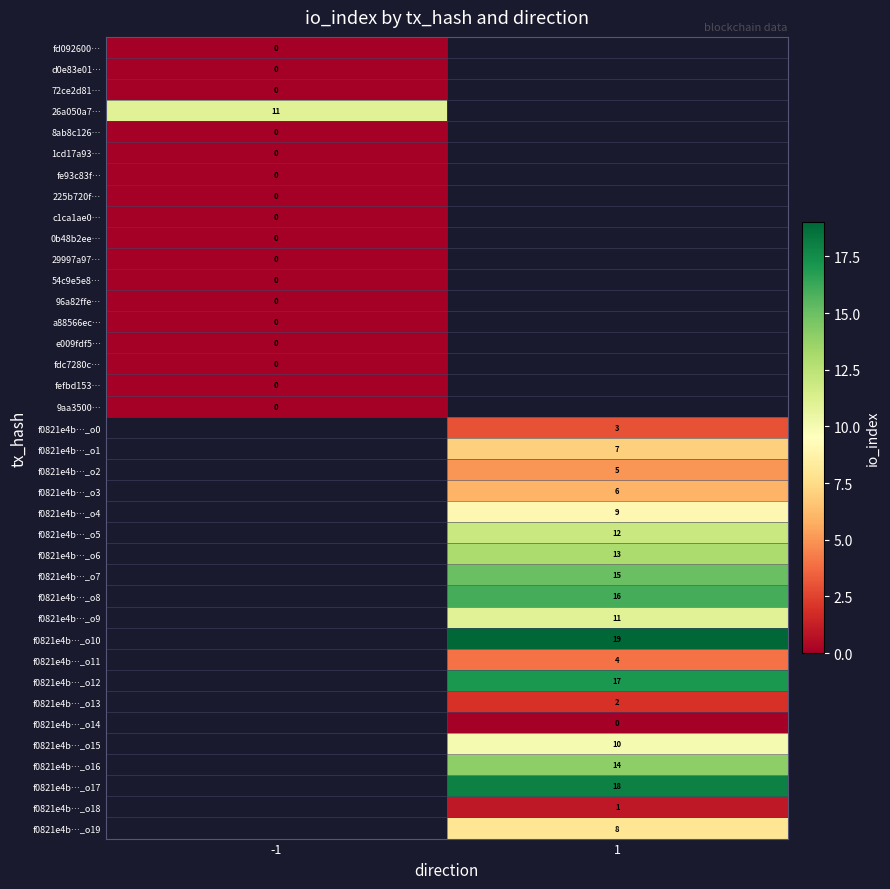

True or false: f0821e4b…_o17 has a value of 18 at 1.

True